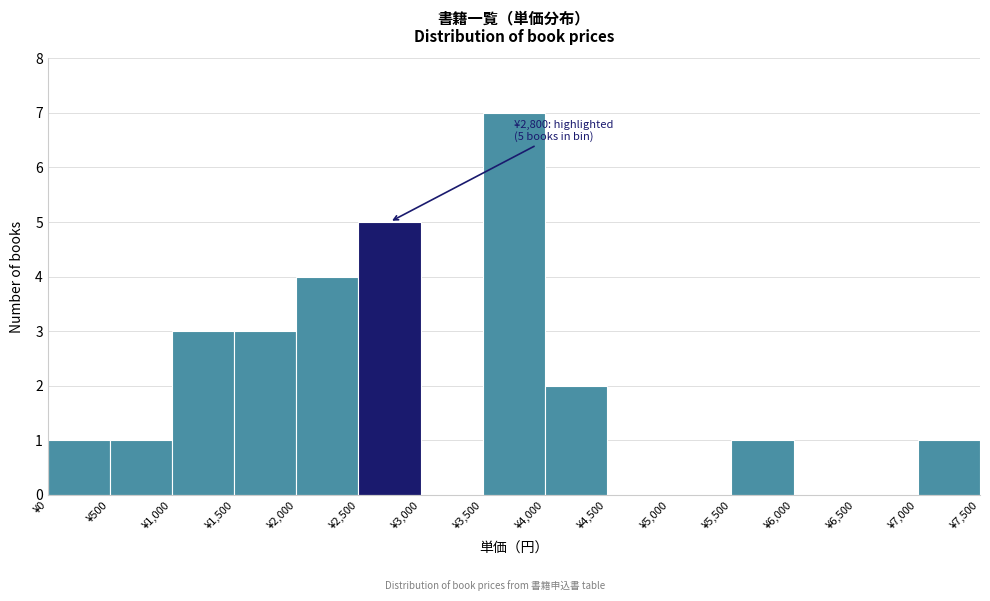

Over which range of the x-axis is the bar tallest?

3500 to 4000